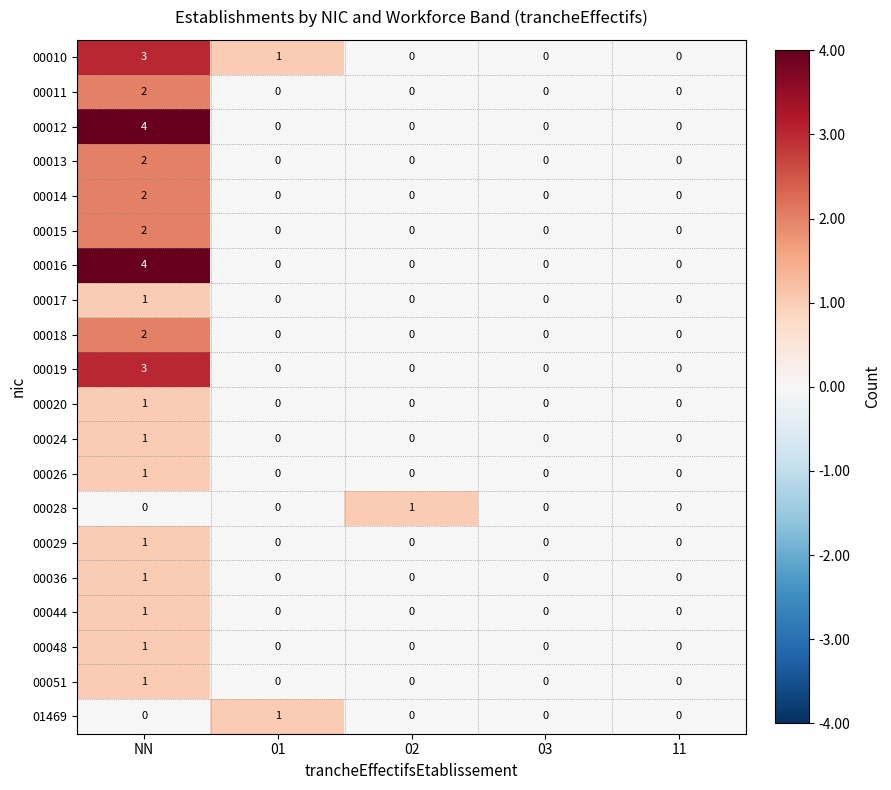

Is it true that 00019 equals 0 at 01?

True